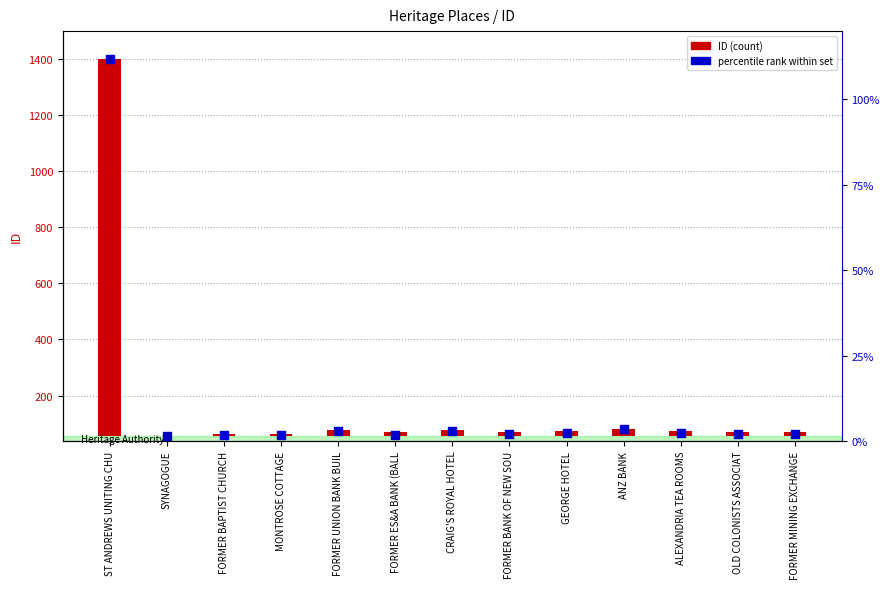

Between ST ANDREWS UNITING CHU and SYNAGOGUE, which is larger?

ST ANDREWS UNITING CHU